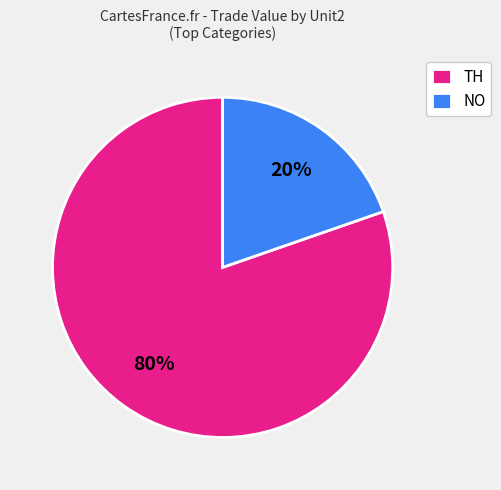

Rank the categories by value from lowest to highest.

NO, TH